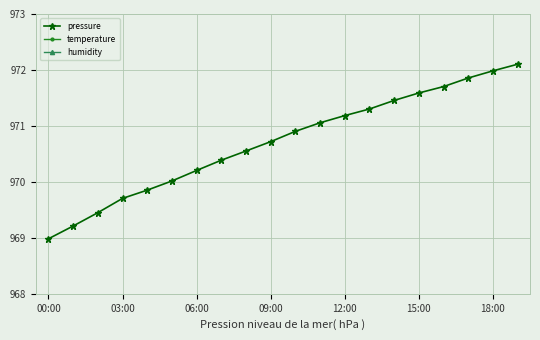

Does the chart display data point markers on the line(s)?

Yes